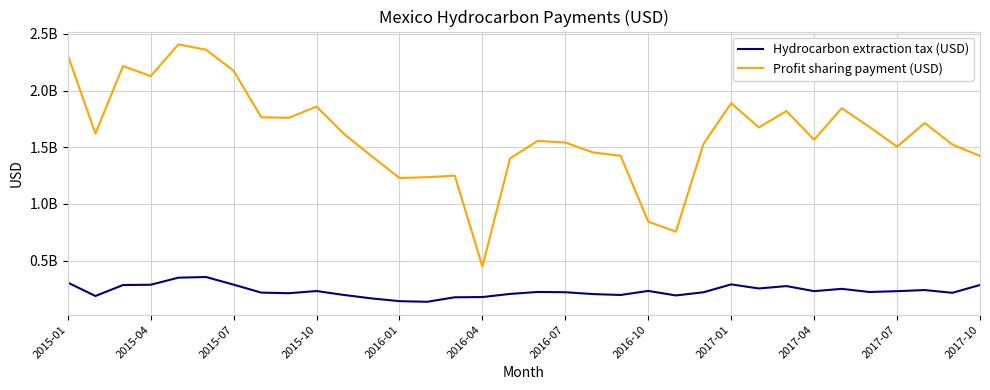

Where does the Hydrocarbon extraction tax (USD) series first go above 223742203?

2015-01